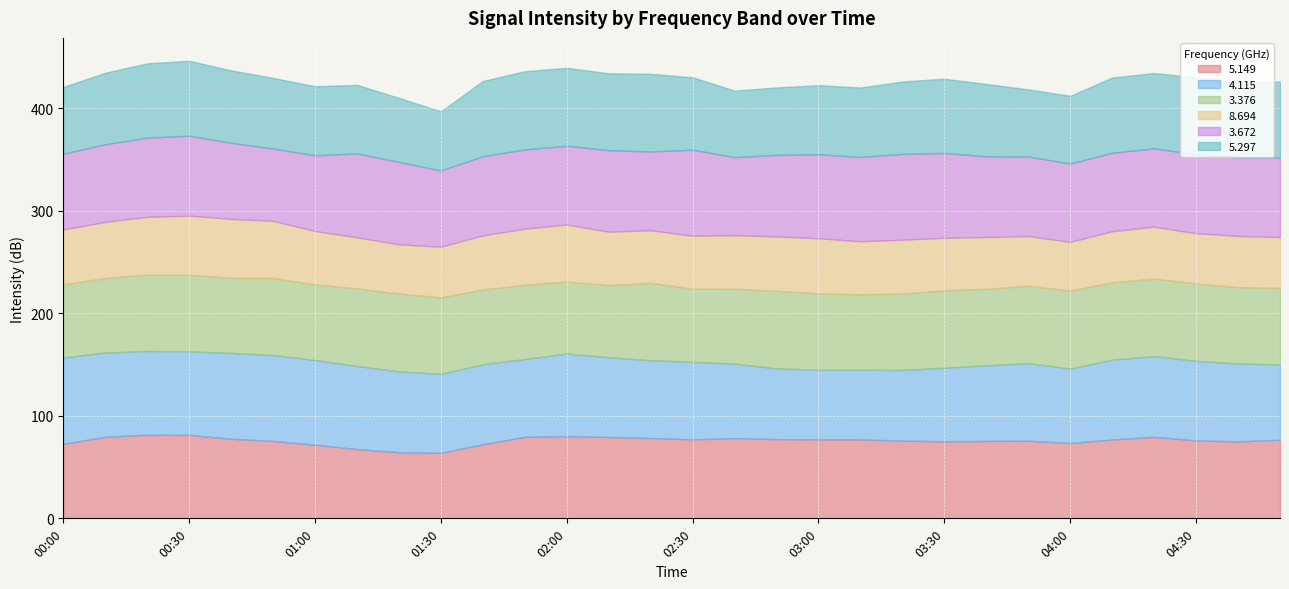

Rank the categories by   5.149 value from lowest to highest.

01:30, 01:20, 01:10, 01:00, 01:40, 00:00, 04:00, 04:40, 03:30, 00:50, 03:40, 03:50, 03:20, 04:30, 04:50, 04:10, 02:30, 03:00, 03:10, 02:50, 00:40, 02:20, 02:40, 02:10, 00:10, 01:50, 04:20, 02:00, 00:30, 00:20